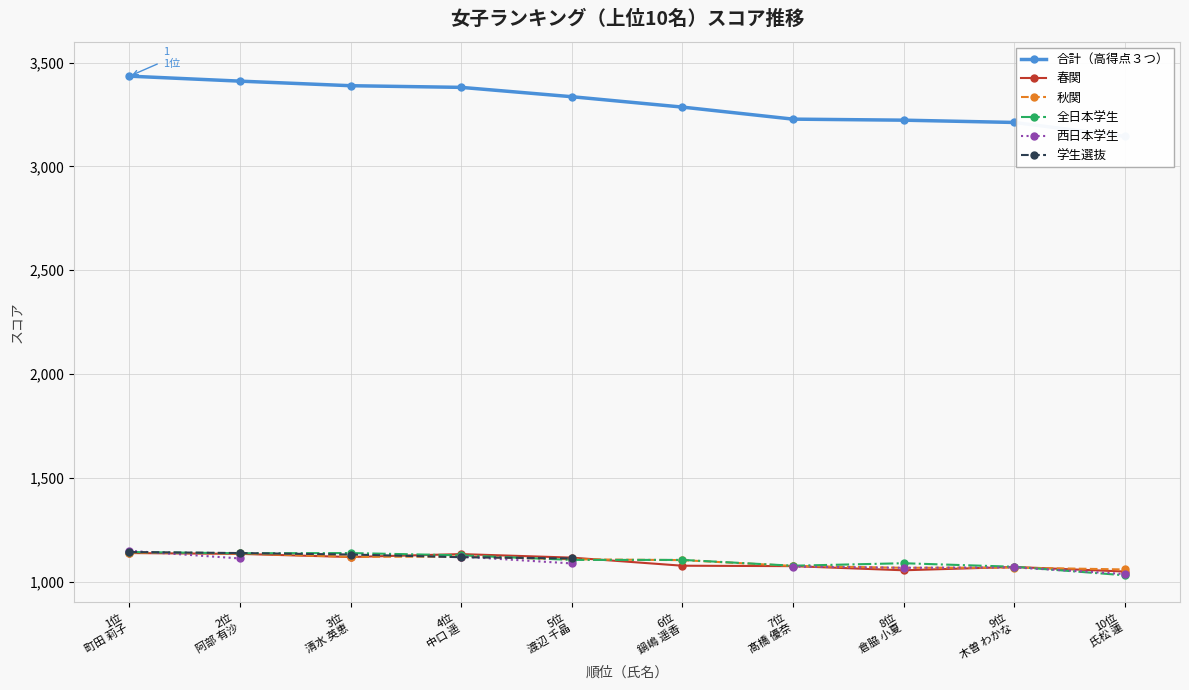

Which category has the highest value across all series?

1位
町田 莉子